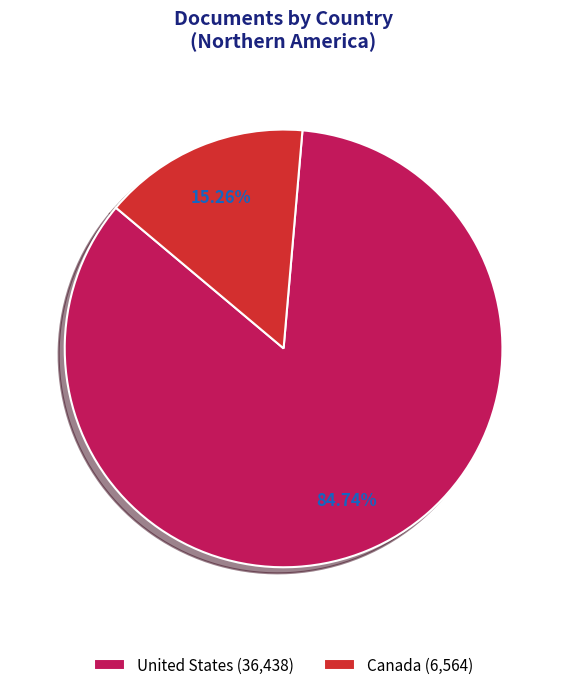

To the nearest percent, what is the combined percentage of United States and Canada?

100%